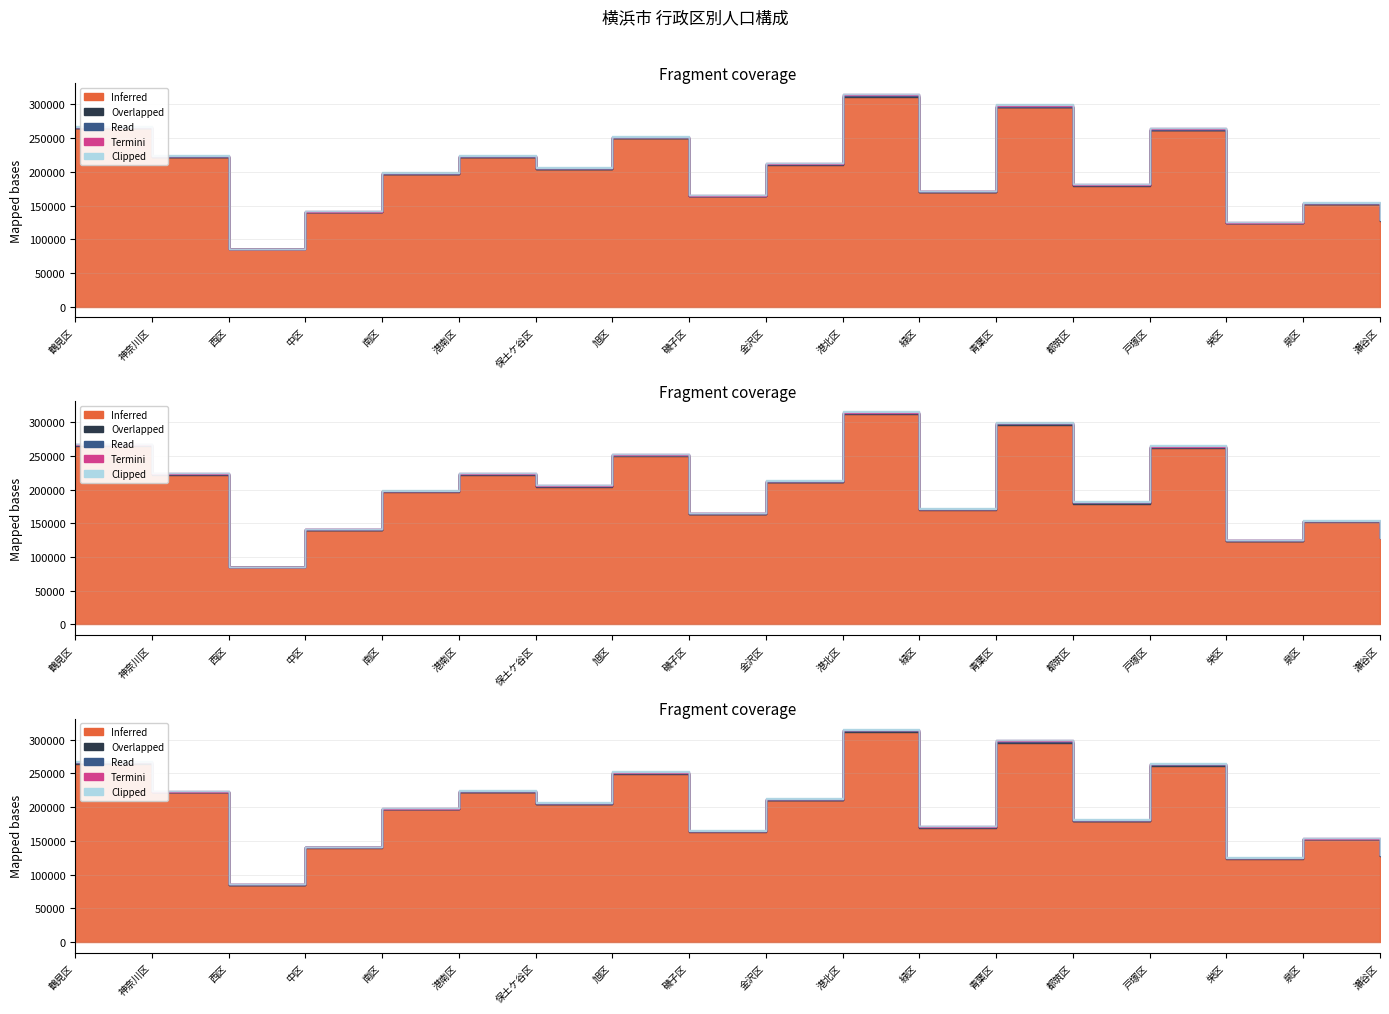

What is the sum of the Inferred (総数) values at 磯子区 and 中区?

303692